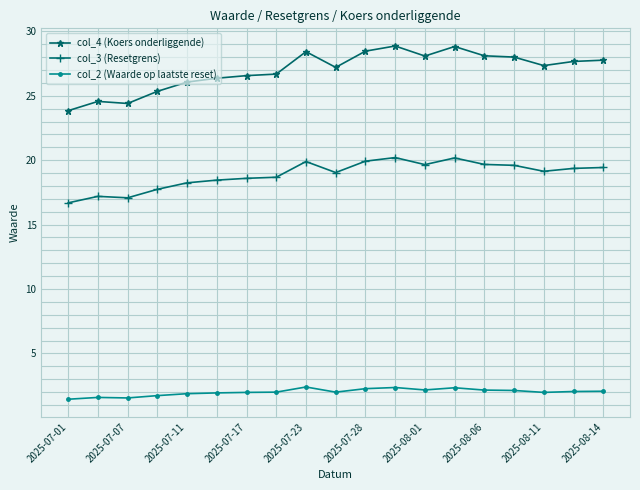

List the series in order of their overall mean, lowest first.

col_2 (Waarde op laatste reset), col_3 (Resetgrens), col_4 (Koers onderliggende)